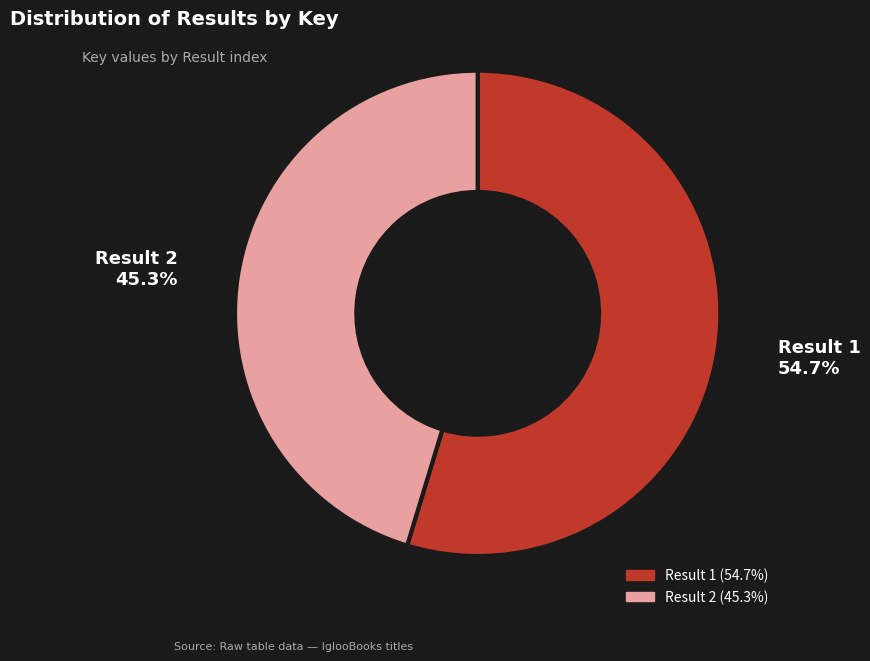

Count the number of slices in the pie.

2